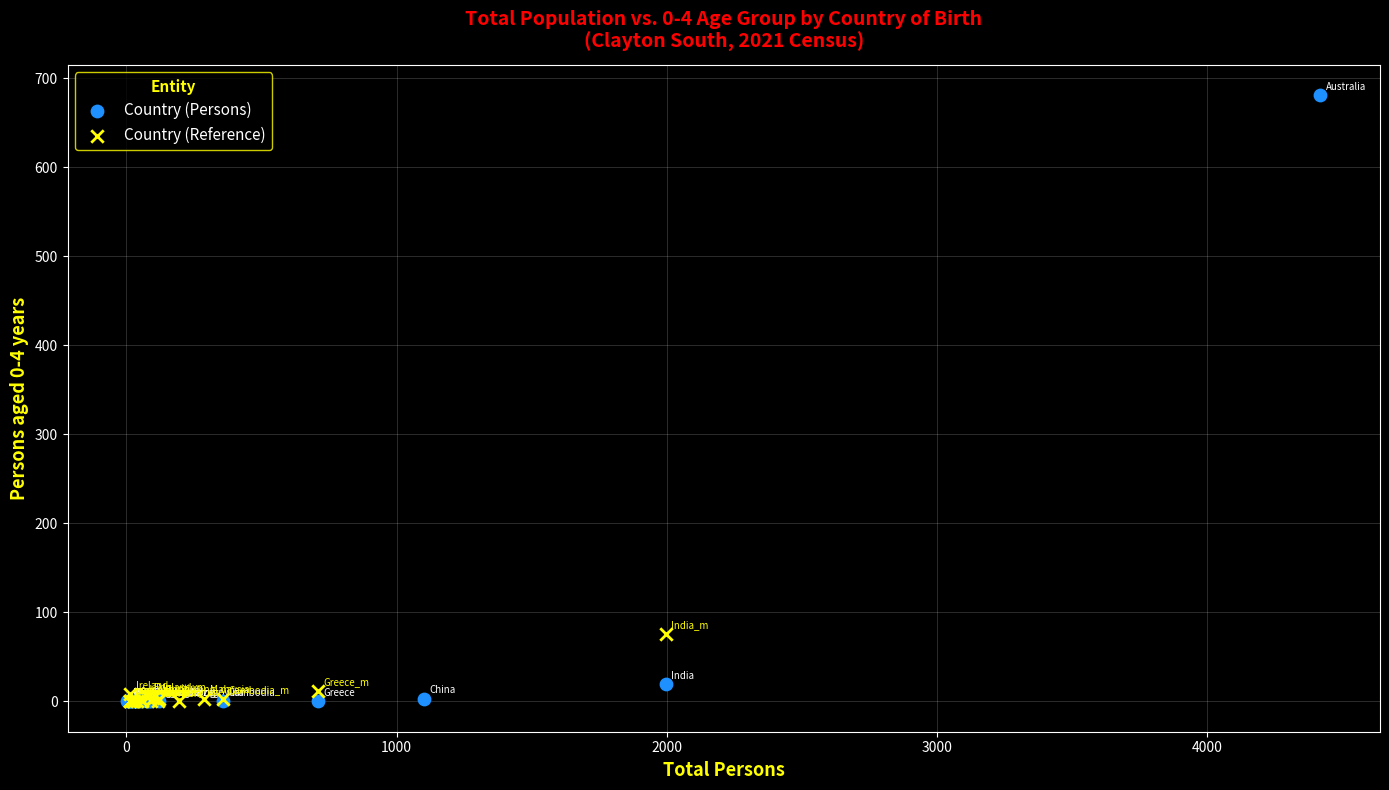

Which series has the largest Y range (max minus min)?

Country (Persons)